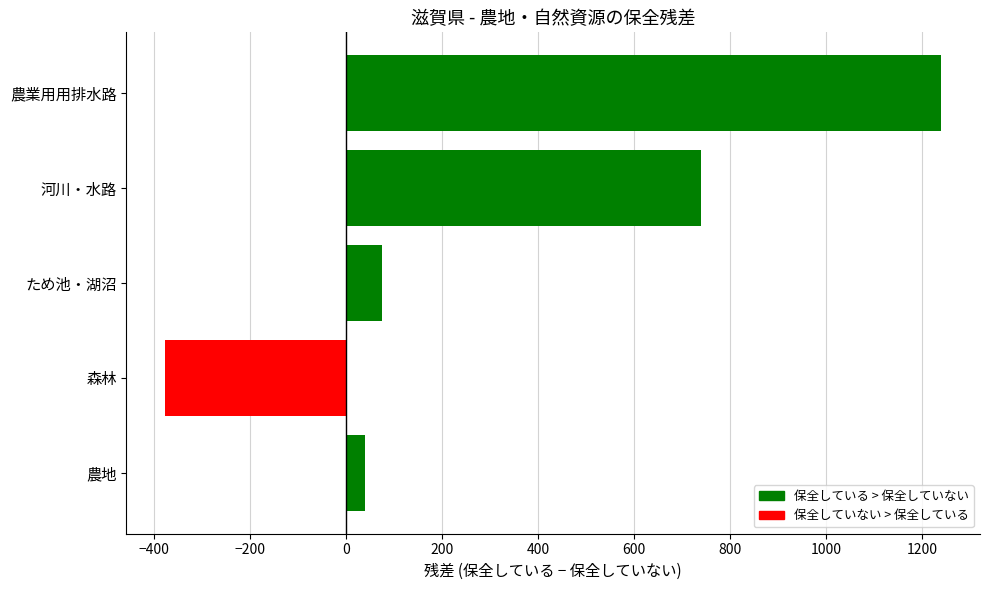

The value at 農業用用排水路 is 1240. True or false?

True